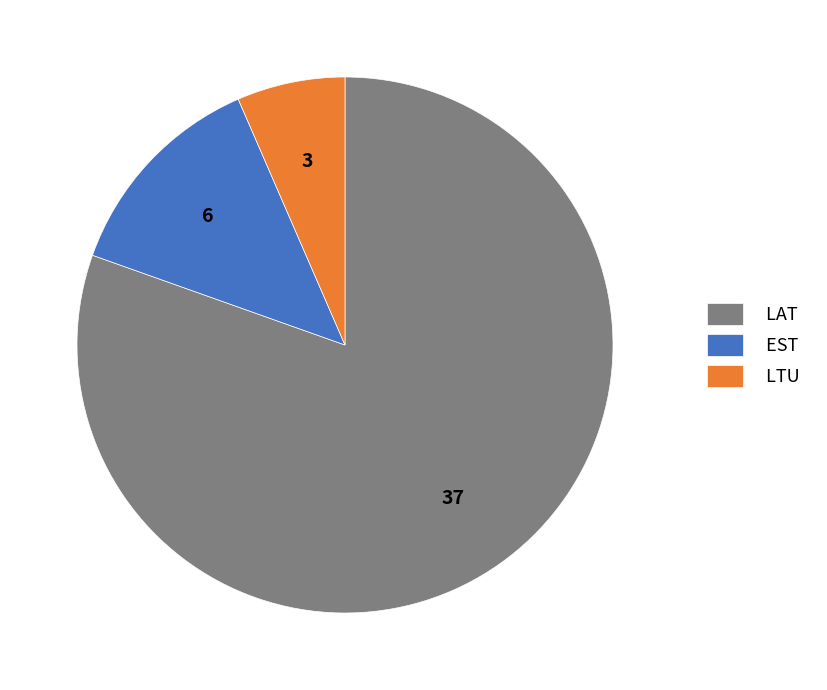

Approximately how many times larger is the value at EST compared to LAT?

0.2